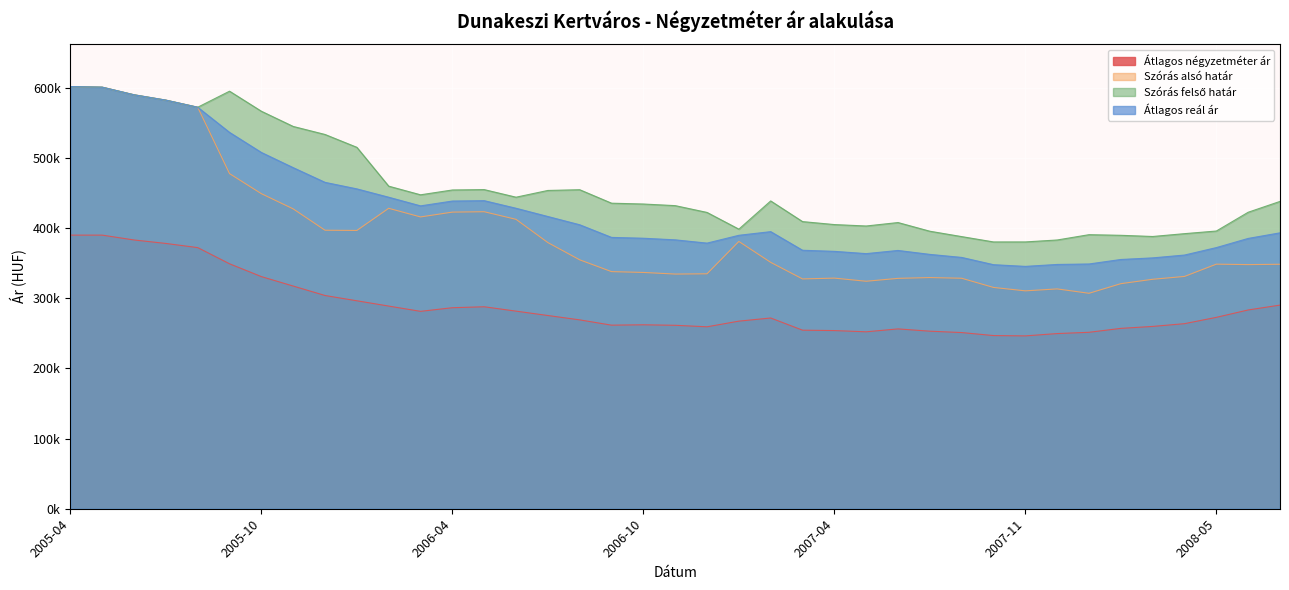

Reading left to right, what are all the values shown in this chart?

Átlagos négyzetméter ár: 2005-04=390000	2005-05=390000	2005-06=383077	2005-07=378132	2005-08=372198	2005-09=349114	2005-10=330854	2005-11=317393	2005-12=303931	2006-01=296404	2006-02=288876	2006-03=281349	2006-04=286524	2006-05=287869	2006-06=281643	2006-07=275417	2006-08=269191	2006-09=261672	2006-10=262179	2006-11=261479	2006-12=259328	2007-01=267400	2007-02=271864	2007-03=254519	2007-04=253946	2007-05=252189	2007-06=256325	2007-07=253072	2007-08=251104	2007-10=246832	2007-11=246366	2007-12=249674	2008-01=251489	2008-02=257075	2008-03=259858	2008-04=263778	2008-05=272792	2008-06=283325	2008-07=290251
Szórás alsó határ: 2005-04=601726	2005-05=600888	2005-06=590016	2005-07=582400	2005-08=572264	2005-09=477655	2005-10=449070	2005-11=427398	2005-12=396965	2006-01=396649	2006-02=428226	2006-03=415907	2006-04=422783	2006-05=423323	2006-06=412498	2006-07=379369	2006-08=354783	2006-09=337976	2006-10=336793	2006-11=334490	2006-12=334863	2007-01=380981	2007-02=351171	2007-03=327563	2007-04=328707	2007-05=324238	2007-06=328367	2007-07=329506	2007-08=328525	2007-10=315414	2007-11=310563	2007-12=313325	2008-01=307084	2008-02=320795	2008-03=327056	2008-04=331101	2008-05=348604	2008-06=347969	2008-07=348457
Szórás felső határ: 2005-04=601726	2005-05=600888	2005-06=590016	2005-07=582400	2005-08=572264	2005-09=595143	2005-10=566558	2005-11=544886	2005-12=533437	2006-01=515125	2006-02=459774	2006-03=447455	2006-04=454331	2006-05=454871	2006-06=444046	2006-07=453659	2006-08=454711	2006-09=435504	2006-10=434321	2006-11=432018	2006-12=422331	2007-01=398495	2007-02=438717	2007-03=409269	2007-04=405025	2007-05=402994	2007-06=407913	2007-07=395546	2007-08=387875	2007-10=380274	2007-11=380293	2007-12=383055	2008-01=390620	2008-02=389733	2008-03=388038	2008-04=392083	2008-05=395834	2008-06=422599	2008-07=438047
Átlagos reál ár: 2005-04=601726	2005-05=600888	2005-06=590016	2005-07=582400	2005-08=572264	2005-09=536399	2005-10=507814	2005-11=486142	2005-12=465201	2006-01=455887	2006-02=444000	2006-03=431681	2006-04=438557	2006-05=439097	2006-06=428272	2006-07=416514	2006-08=404747	2006-09=386740	2006-10=385557	2006-11=383254	2006-12=378597	2007-01=389738	2007-02=394944	2007-03=368416	2007-04=366866	2007-05=363616	2007-06=368140	2007-07=362526	2007-08=358200	2007-10=347844	2007-11=345428	2007-12=348190	2008-01=348852	2008-02=355264	2008-03=357547	2008-04=361592	2008-05=372219	2008-06=385284	2008-07=393252